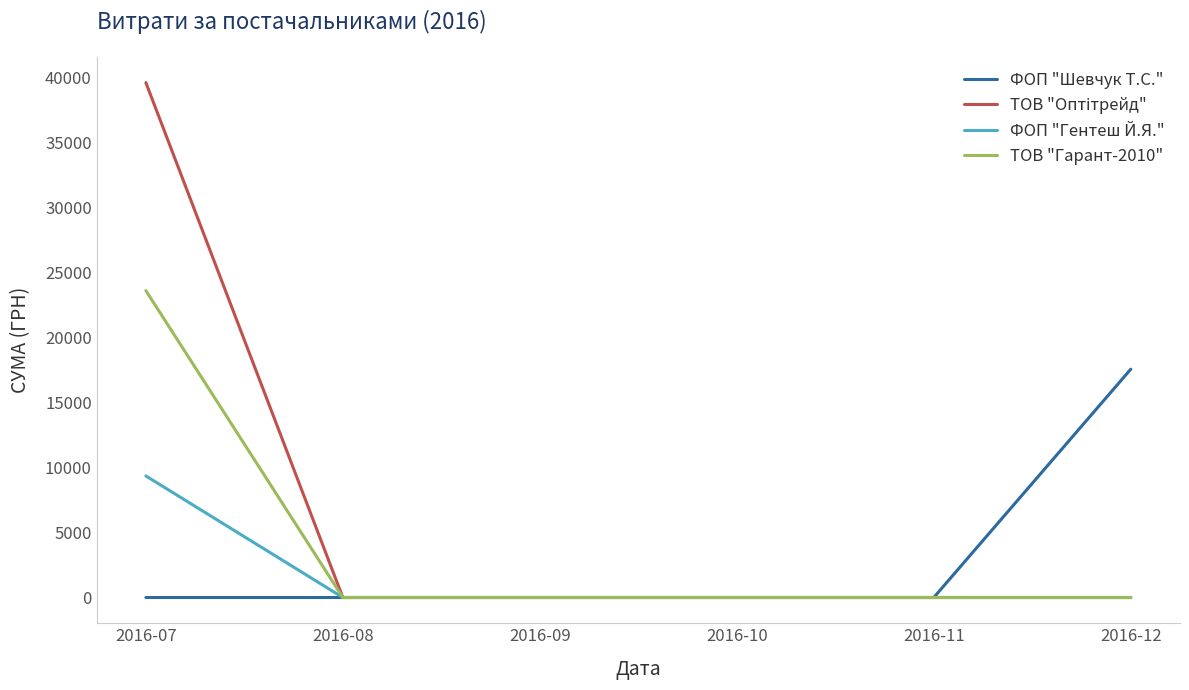

Which category has the highest value across all series?

2016-07